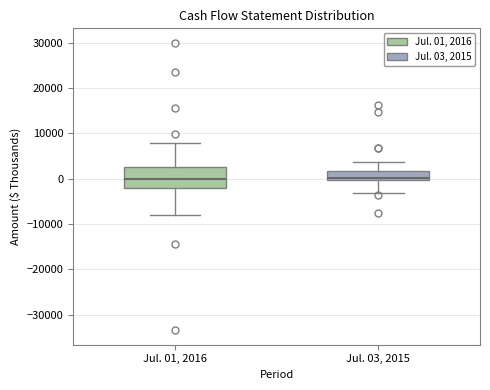

Reading left to right, read every box against the y-axis: the position of its median line, the range the box covers, and the ends of its whiskers. The values are not printed on the chart, so give them approximately, as read against the axis.

Jul. 01, 2016: median 0, box -2000 to 3000, whiskers -8000 to 8000
Jul. 03, 2015: median 0 (just above the box's lower edge), box 0 to 2000, whiskers -3000 to 4000